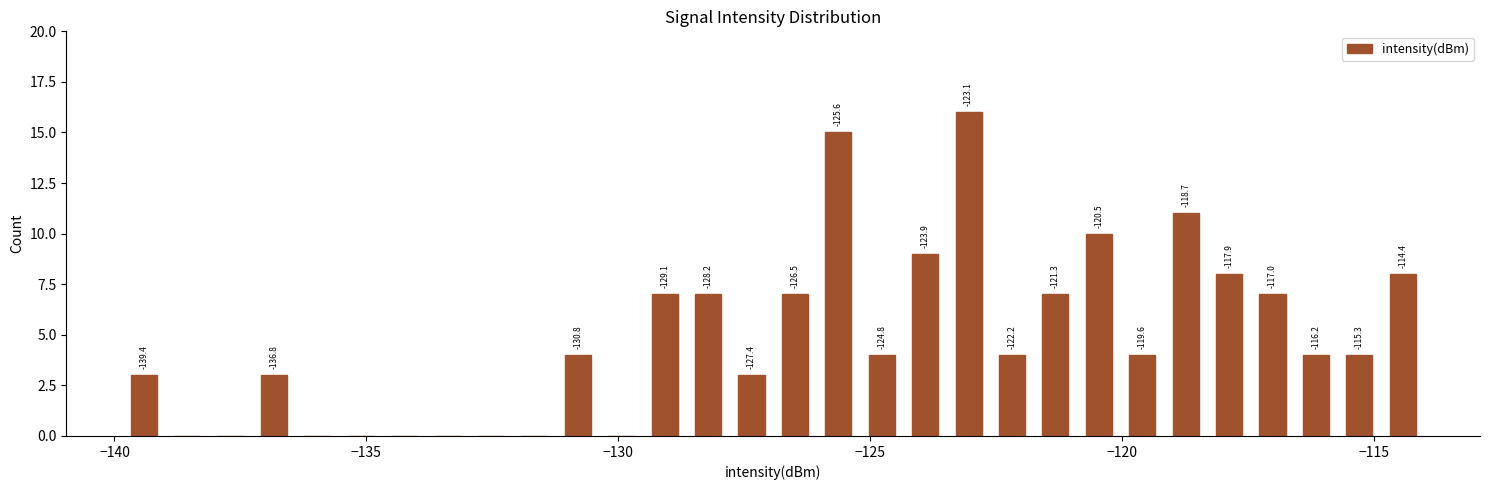

Around what value on the x-axis is the tallest bar? Give the approximate position of its centre, as read against the axis.

-123.0